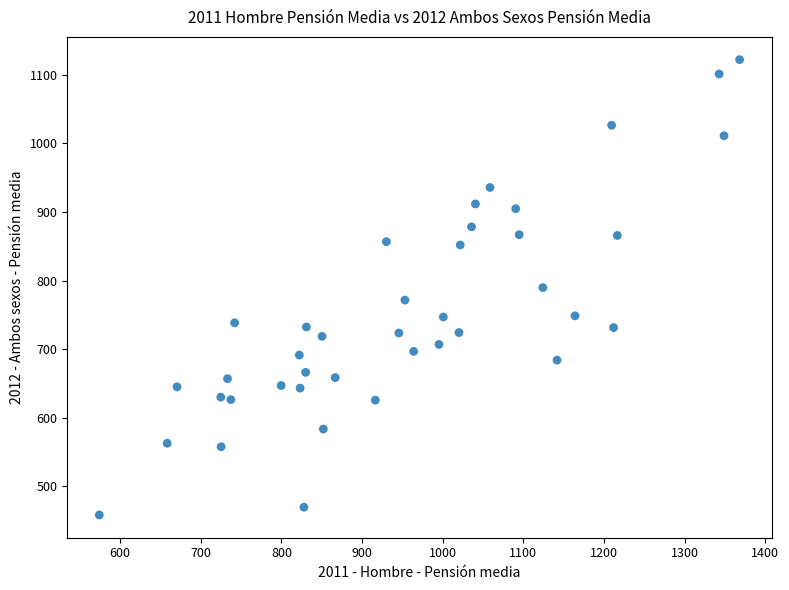

What is the range of Y values (max minus min)?

663.5